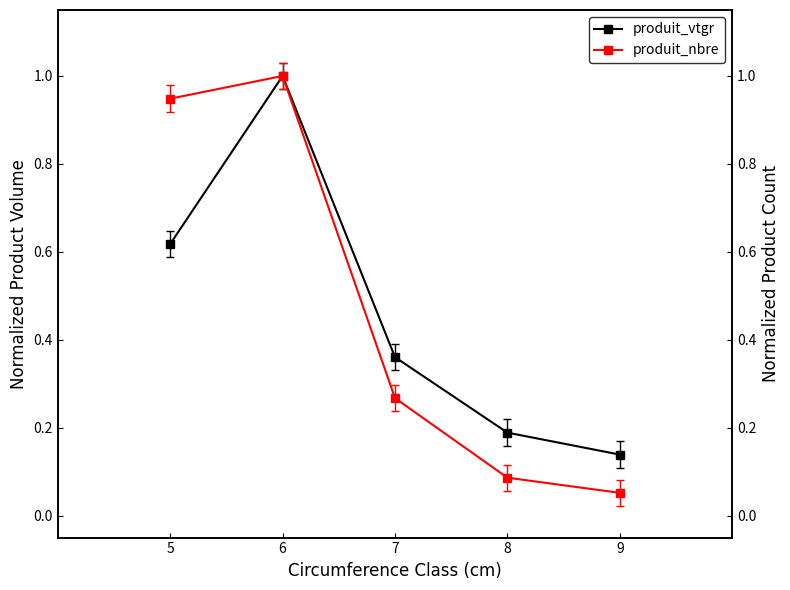

What is the sum of all produit_nbre values?

2.4